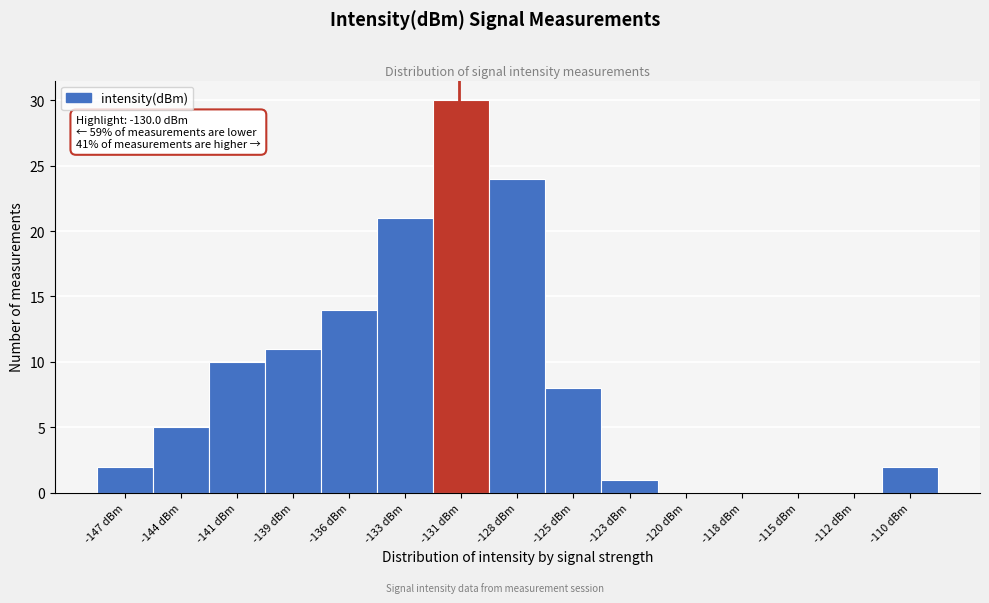

Reading left to right, extract all data points from this chart.

-147 dBm=2	-144 dBm=5	-141 dBm=10	-139 dBm=11	-136 dBm=14	-133 dBm=21	-131 dBm=30	-128 dBm=24	-125 dBm=8	-123 dBm=1	-120 dBm=0	-118 dBm=0	-115 dBm=0	-112 dBm=0	-110 dBm=2